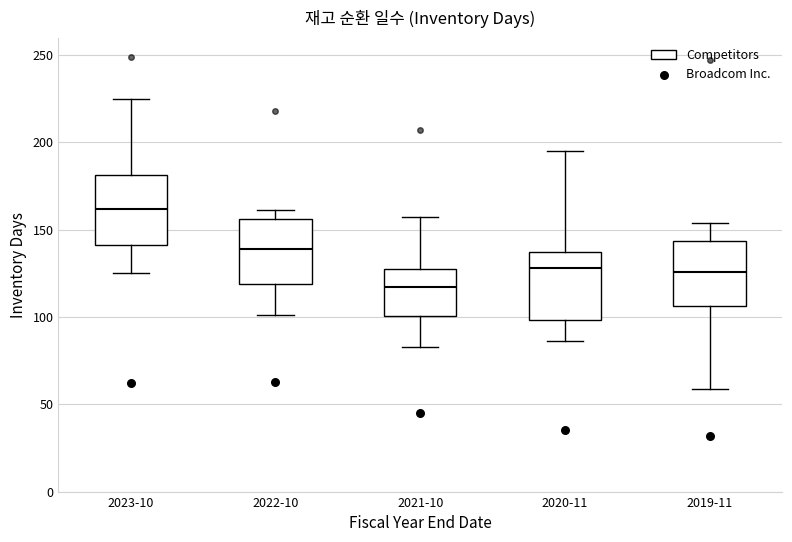

Reading left to right, transcribe this box plot: for each box, give where its median line is, the range the box spans, and where its two whiskers end, as read against the y-axis. The values are not printed on the chart, so give them approximately, as read against the axis.

2023-10: median 160, box 140 to 180, whiskers 125 to 225
2022-10: median 140, box 120 to 155, whiskers 100 to 160
2021-10: median 115, box 100 to 130, whiskers 85 to 155
2020-11: median 130, box 100 to 140, whiskers 85 to 195
2019-11: median 125, box 105 to 145, whiskers 60 to 155